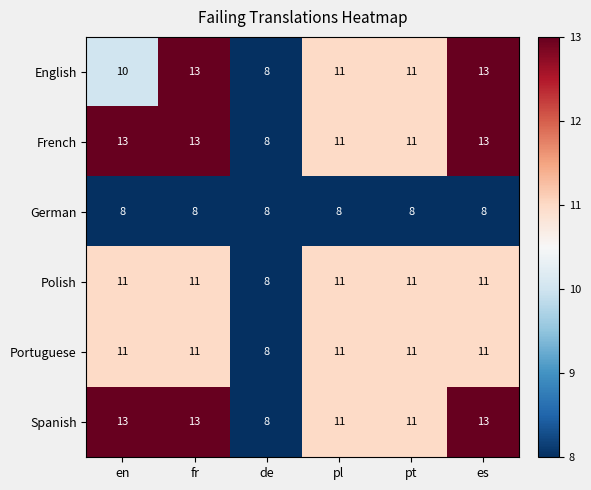

Read the Spanish value at de.

8